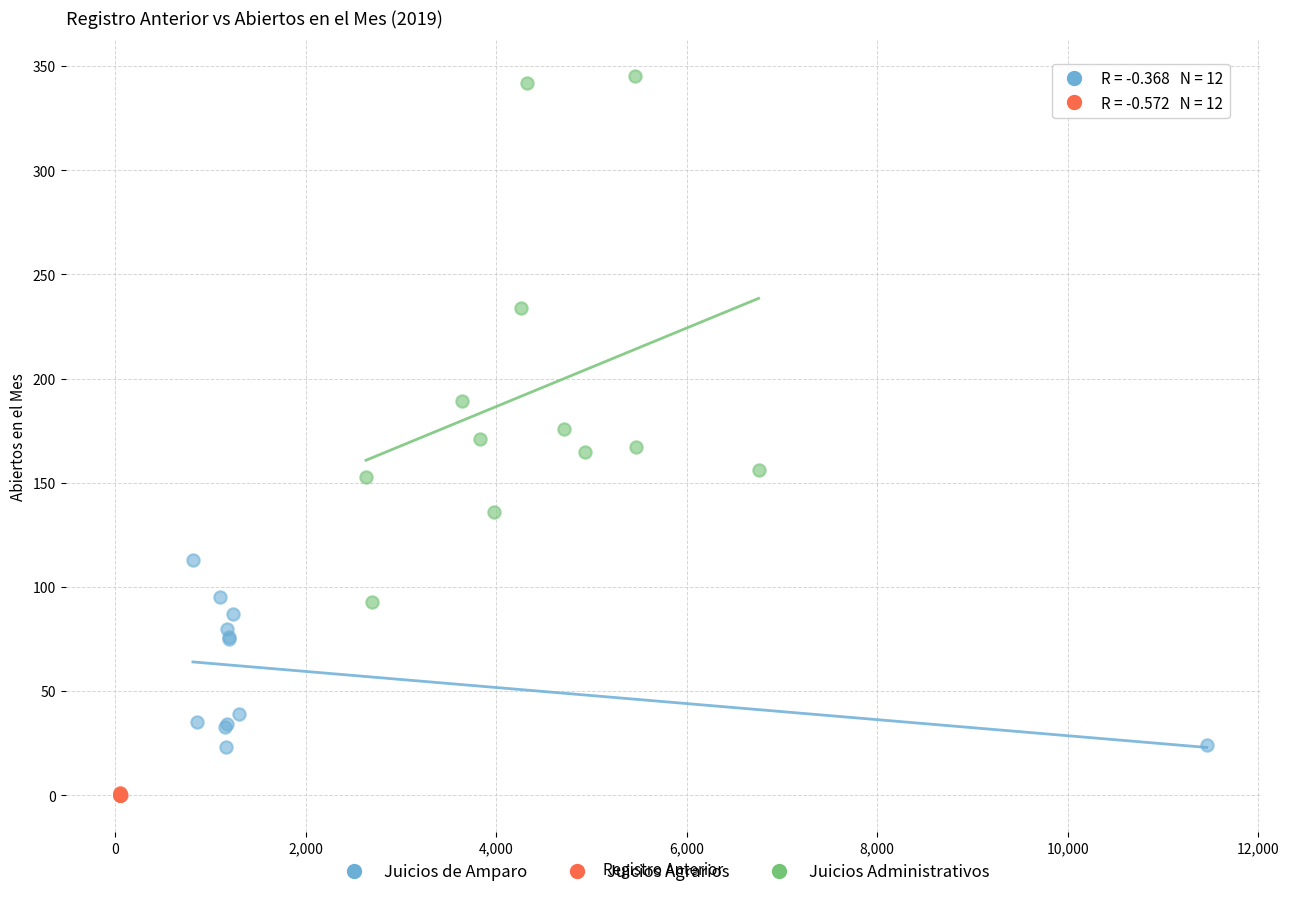

Which series reaches the minimum Y coordinate?

Juicios Agrarios